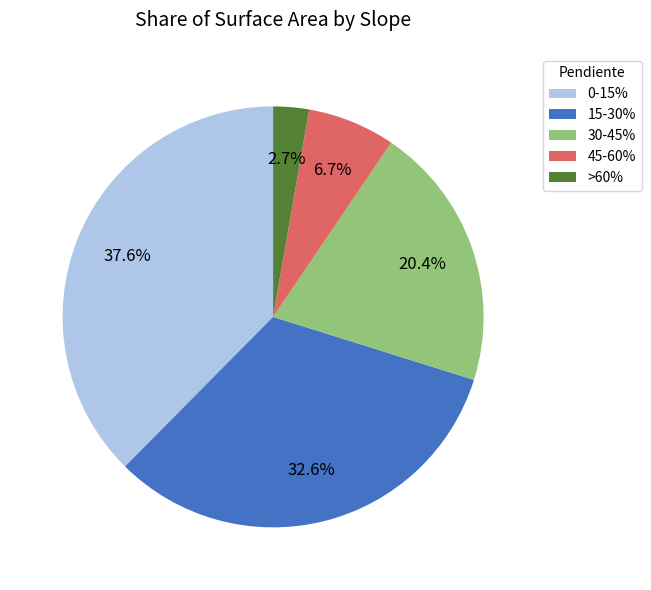

What percentage is the 45-60% slice, to the nearest percent?

7%